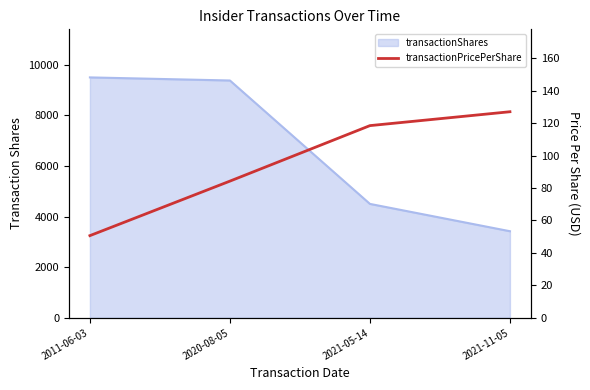

At which label does the data first exceed 118?

2021-05-14